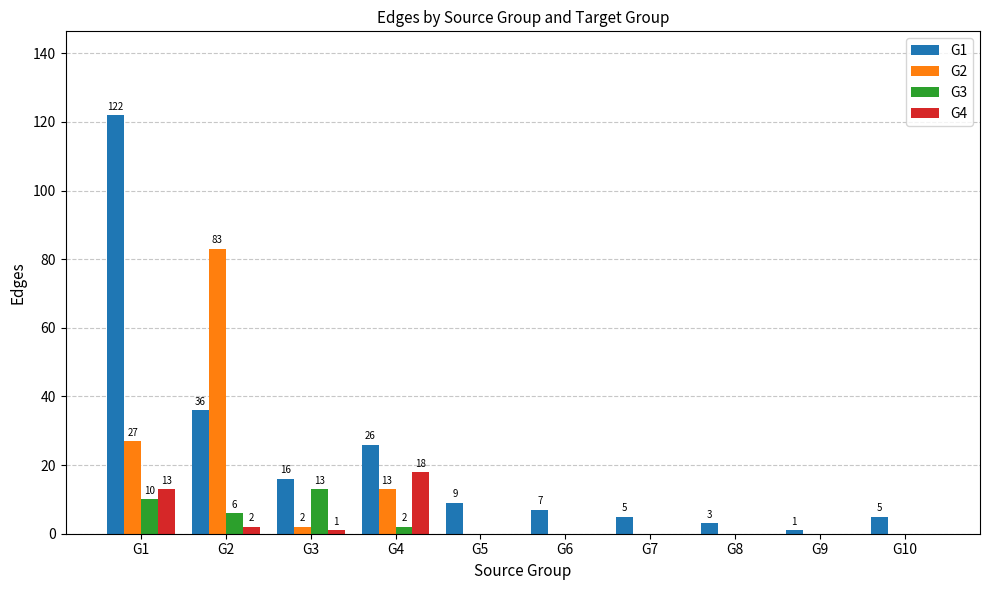

What is the total value across all series at G8?

3